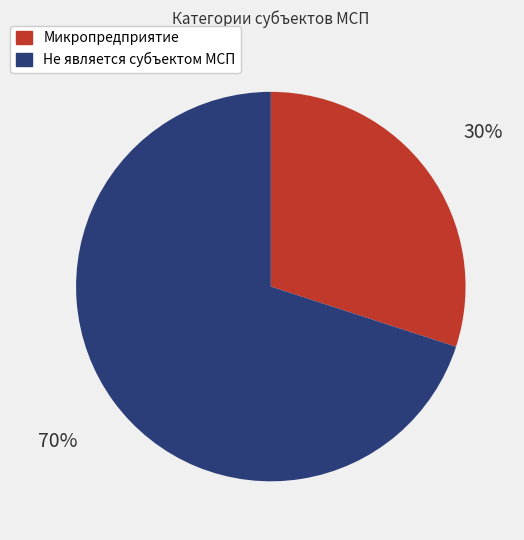

Combined, do Микропредприятие and Не является субъектом МСП account for over 50%?

Yes